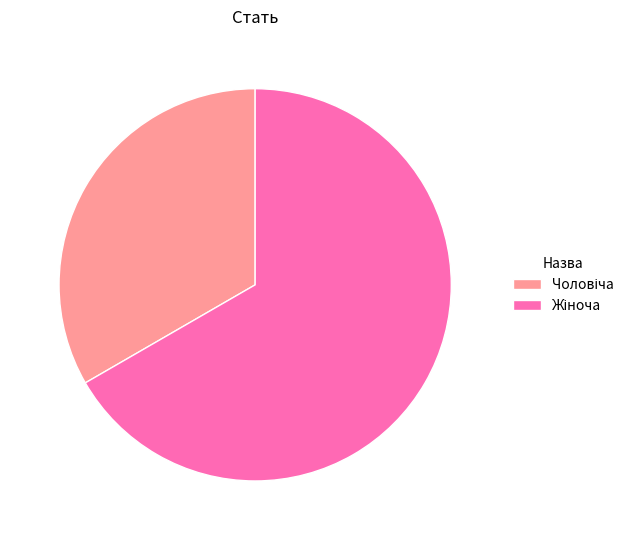

Does any single category account for the majority?

Yes